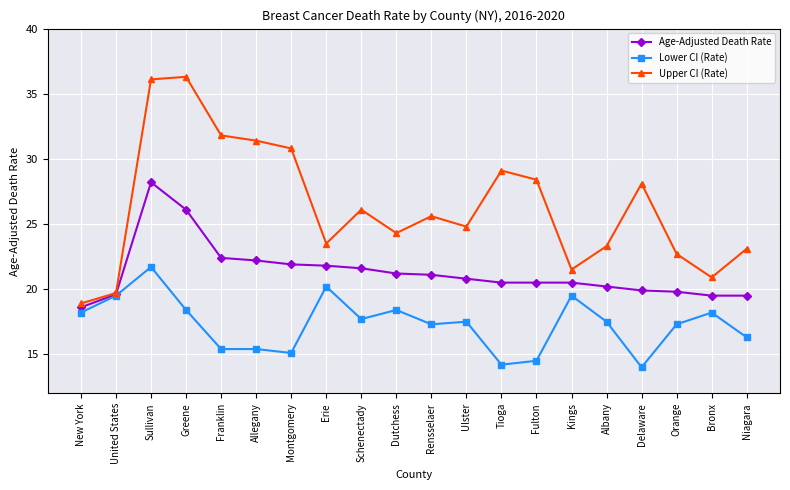

Which category has the lowest value in the Age-Adjusted Death Rate series?

New York